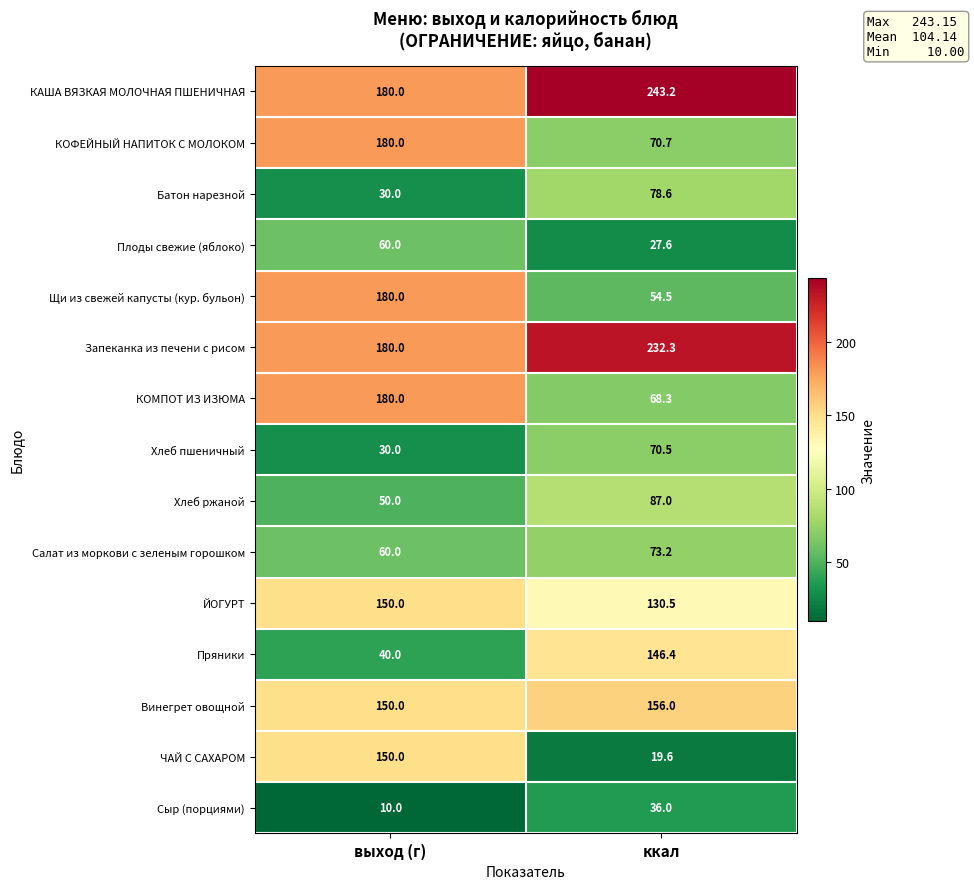

Between выход (г) and ккал, which series saw the biggest shift?

ЧАЙ С САХАРОМ